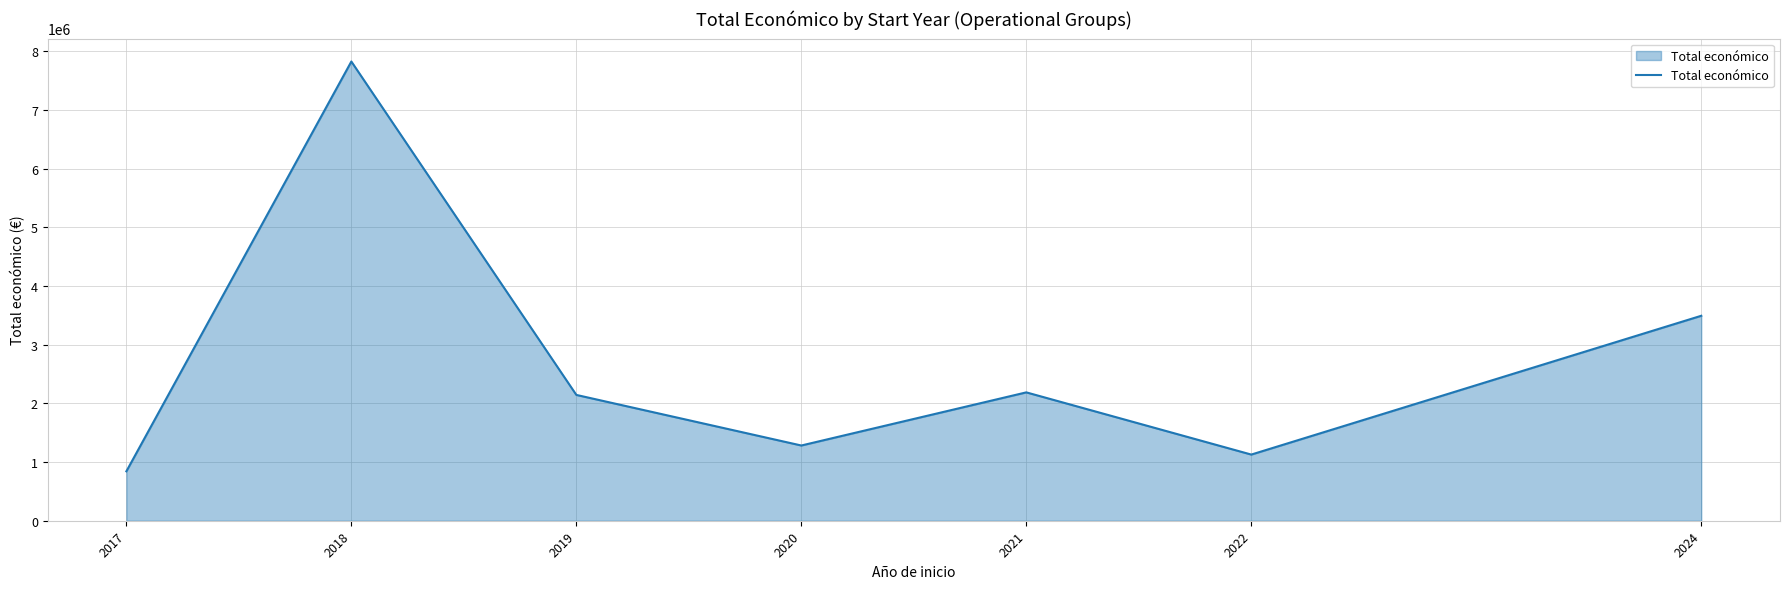

Count the number of data series in this chart.

1